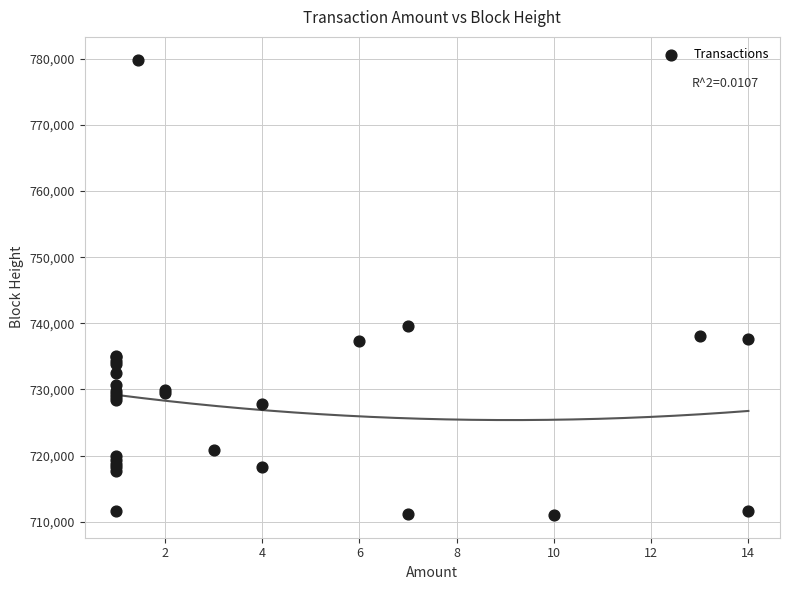

What Y value in the scatter plot is closest to 745443?

739560